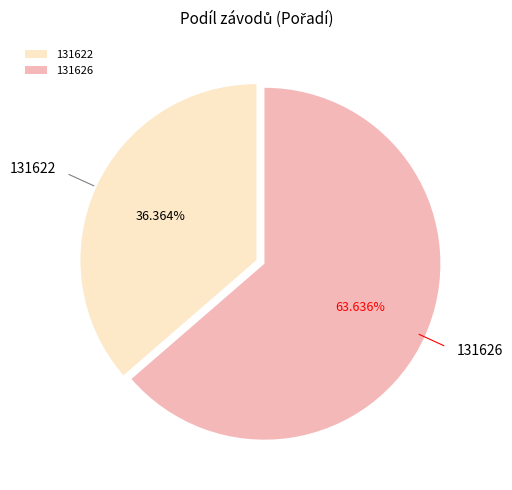

How much of the chart is everything except 131626?

36.4%